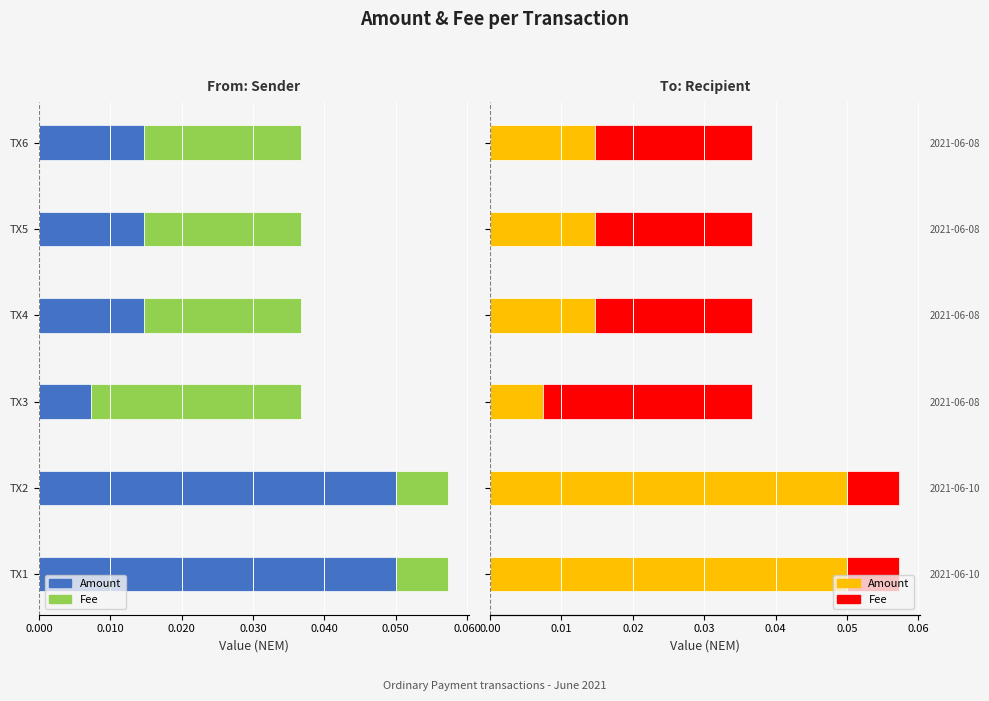

At TX2, list the series in order from smallest to largest.

Fee, Amount